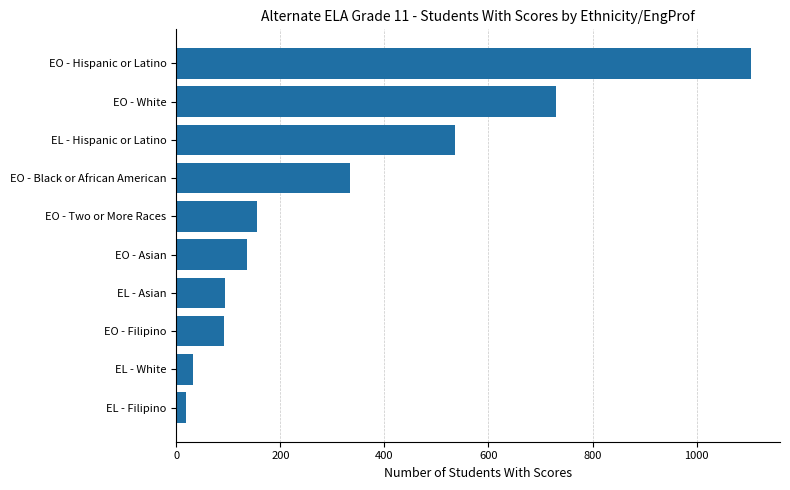

The value at EO - Two or More Races is 155. True or false?

True